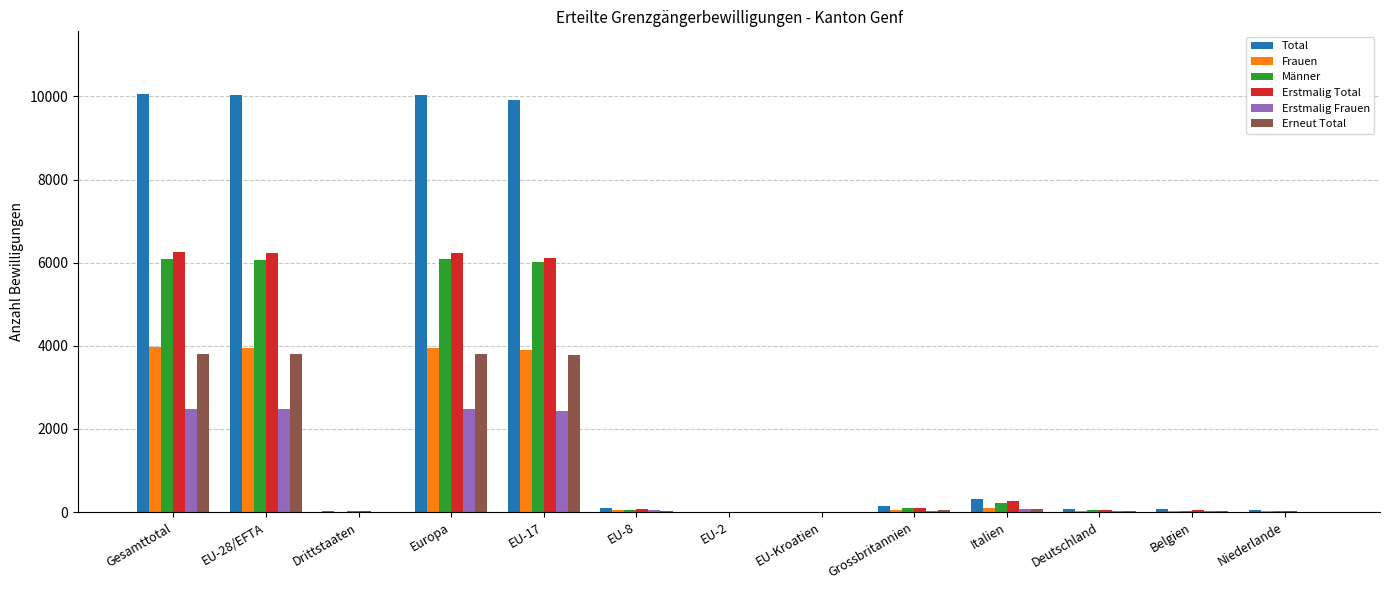

Does the chart contain stacked bars?

No